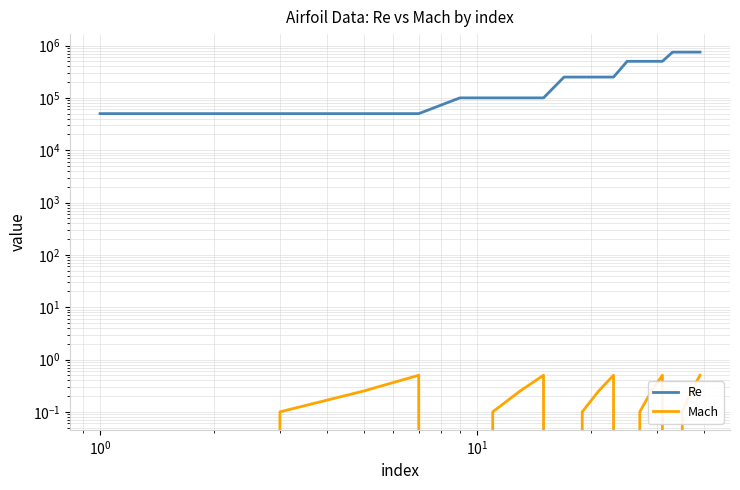

True or false: Mach and Re intersect in this chart.

False